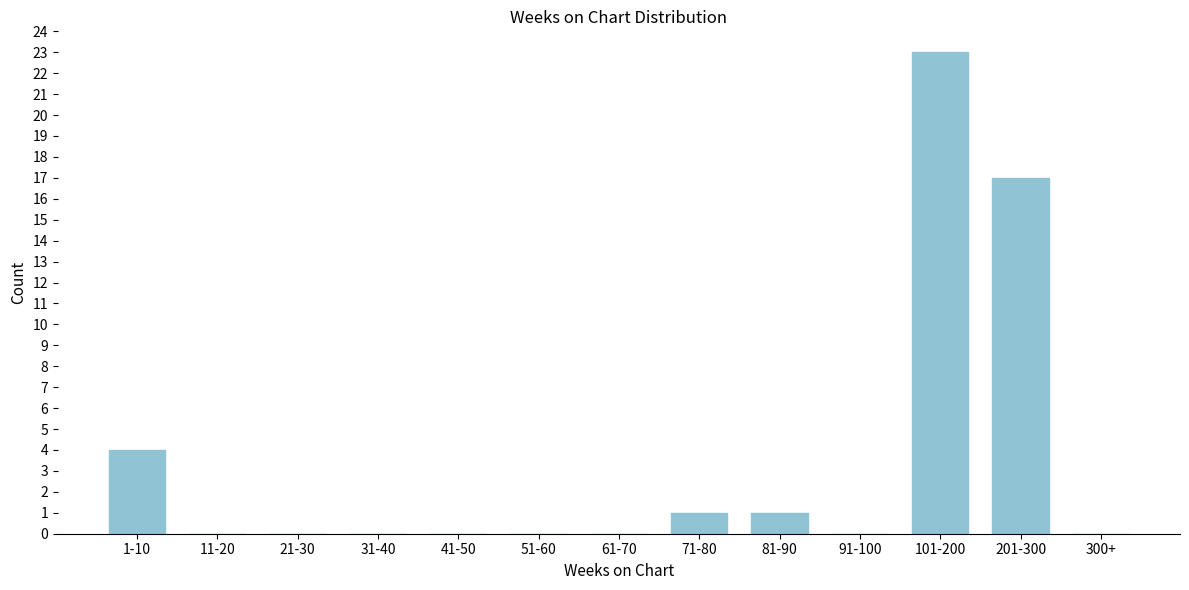

Reading left to right, what are all the values shown in this chart?

1-10=4	11-20=0	21-30=0	31-40=0	41-50=0	51-60=0	61-70=0	71-80=1	81-90=1	91-100=0	101-200=23	201-300=17	300+=0